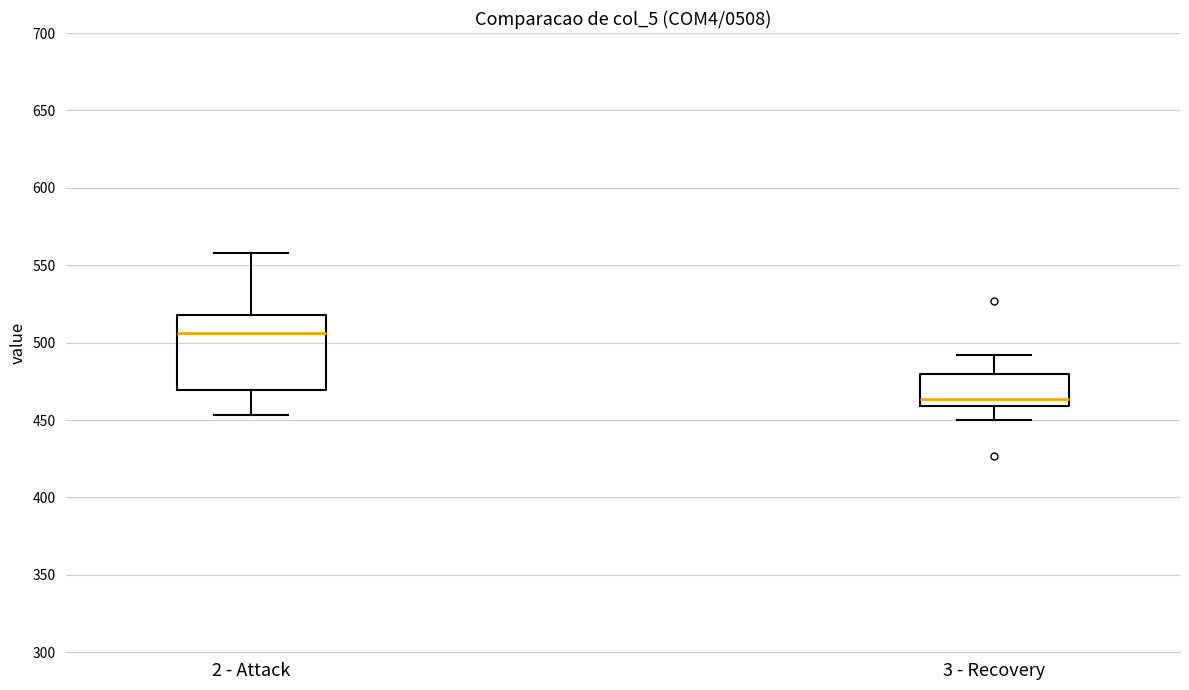

Comparing the boxes themselves (not the whiskers), which one is the tallest?

2 - Attack